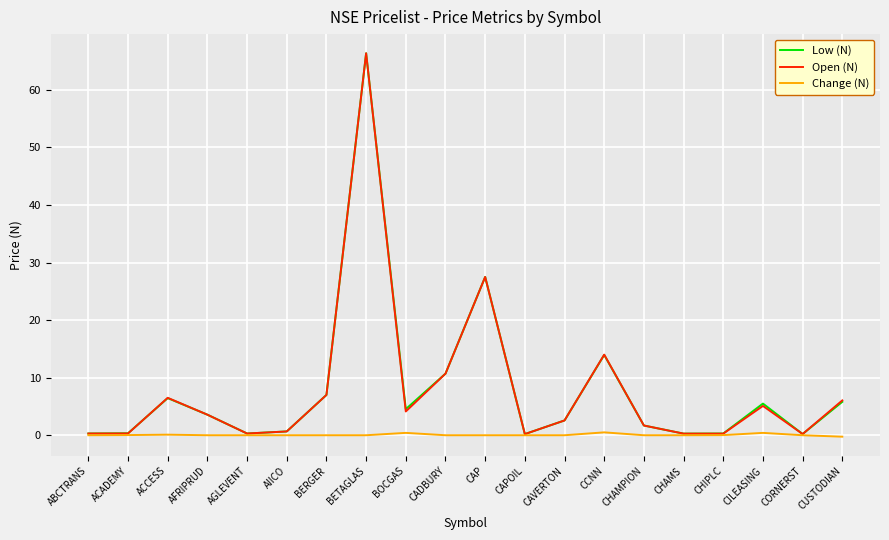

What is the difference between the second highest and second lowest values in the Low (N) series?

27.3